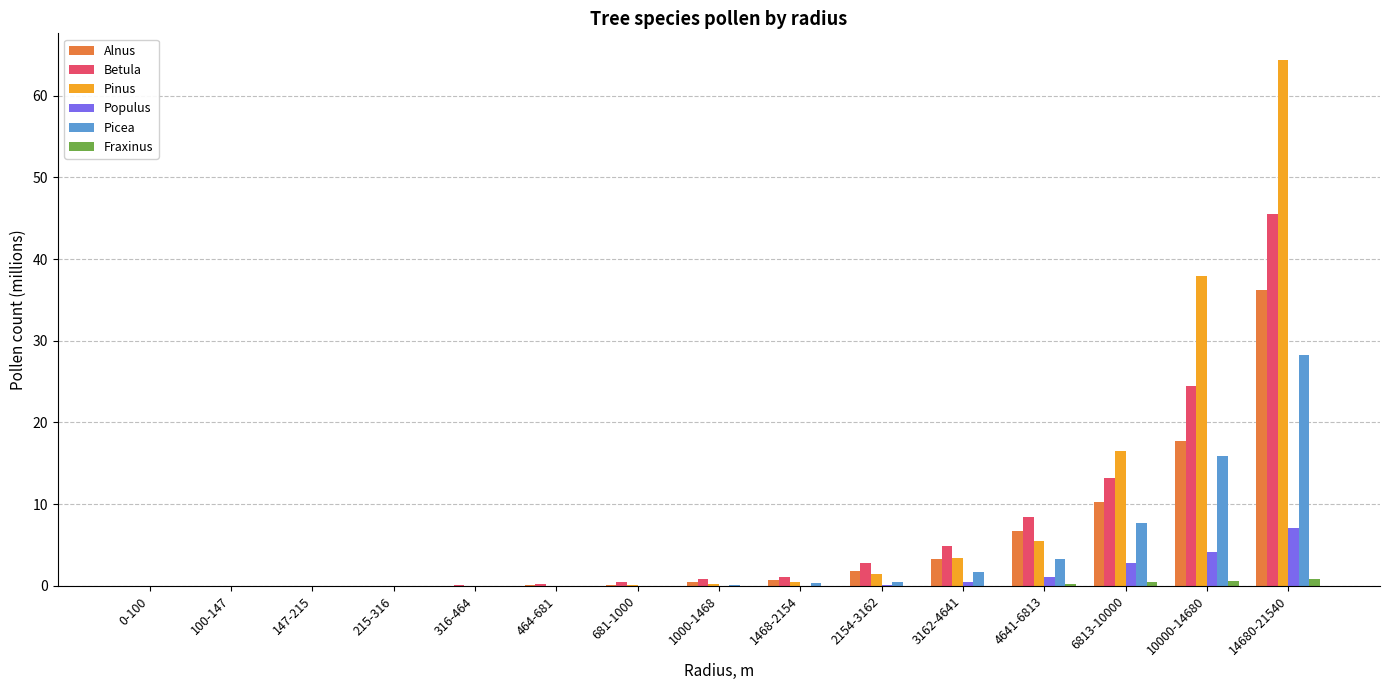

What are all the series names shown in the legend?

Alnus, Betula, Pinus, Populus, Picea, Fraxinus